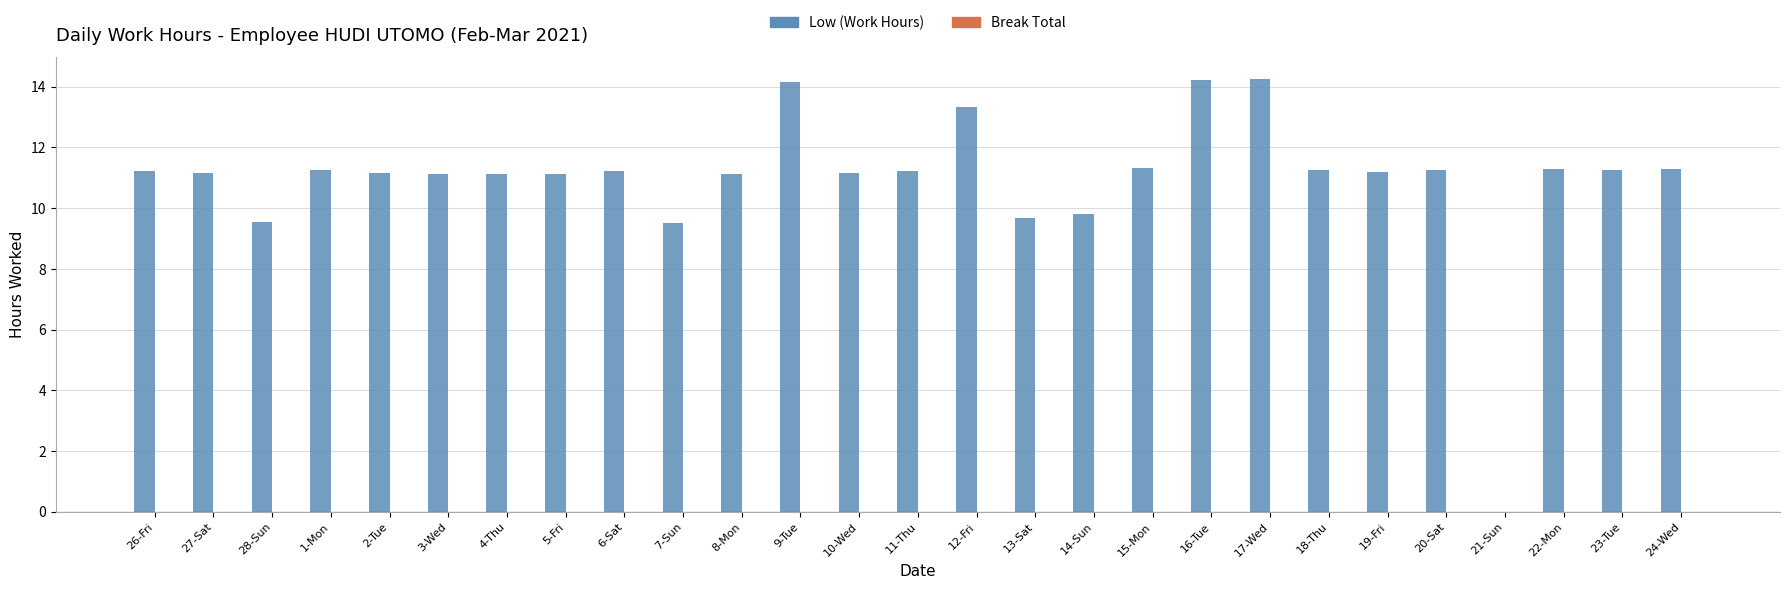

What is the sum of all values?

296.3